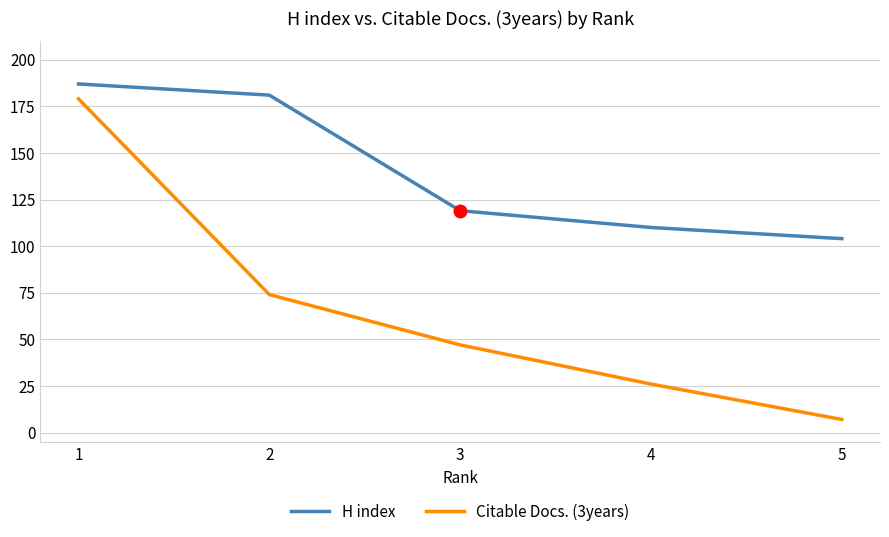

Is the value of H index at 4 greater than the value of Citable Docs. (3years) at 1?

No